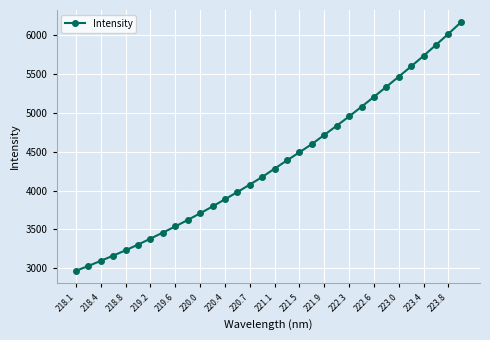

True or false: the data has more than 2 interior local peaks.

False